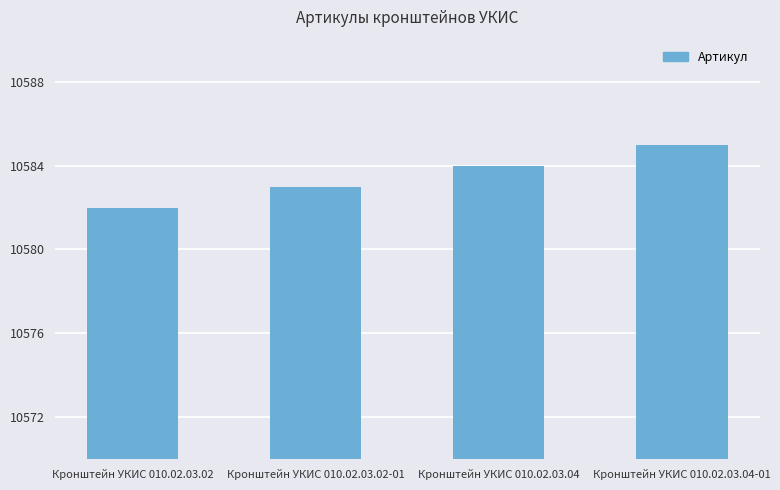

What is the change in value from Кронштейн УКИС 010.02.03.02 to Кронштейн УКИС 010.02.03.04?

+2